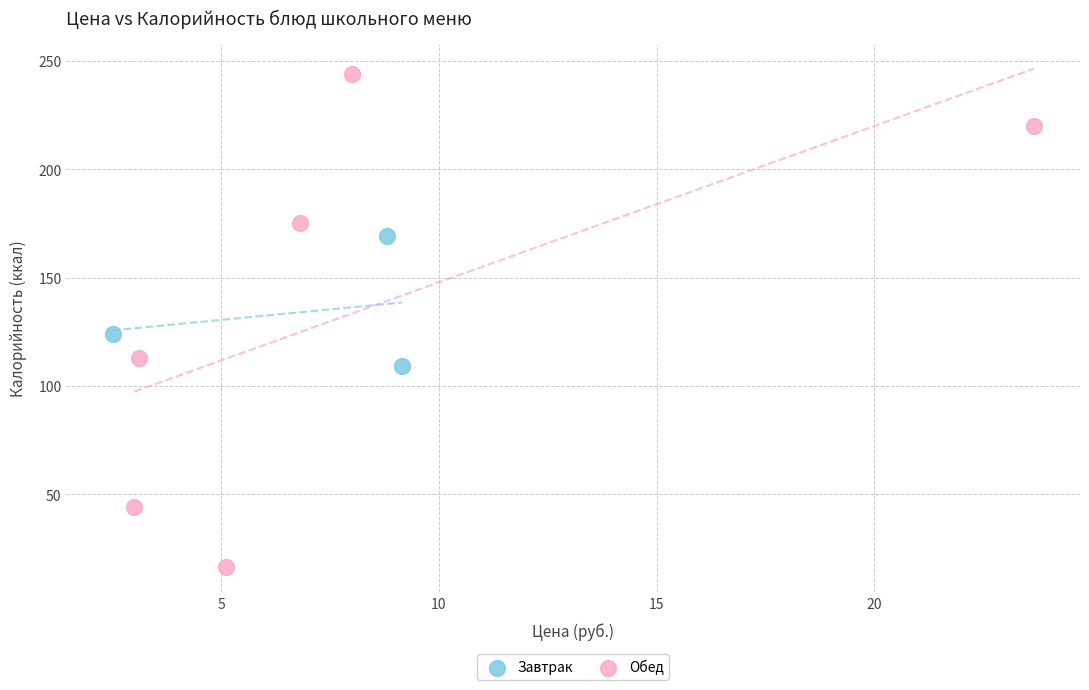

Which series reaches the maximum Y coordinate?

Обед